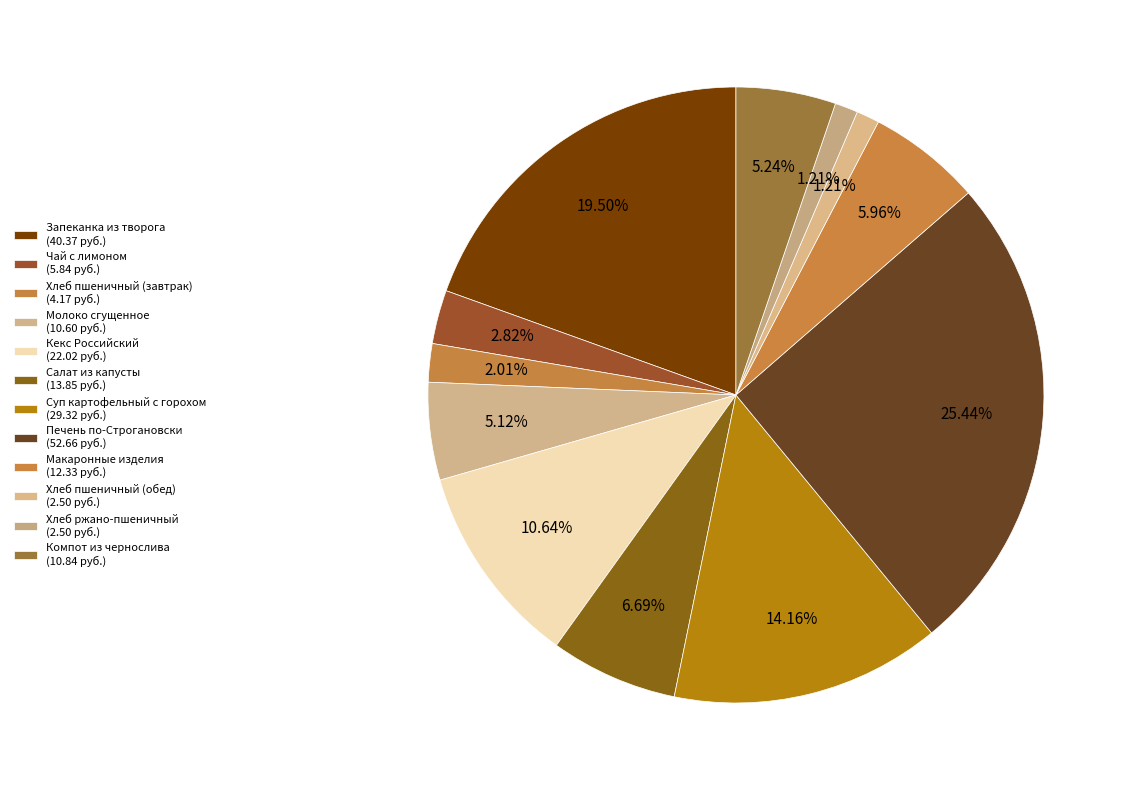

How many segments does this pie chart have?

12